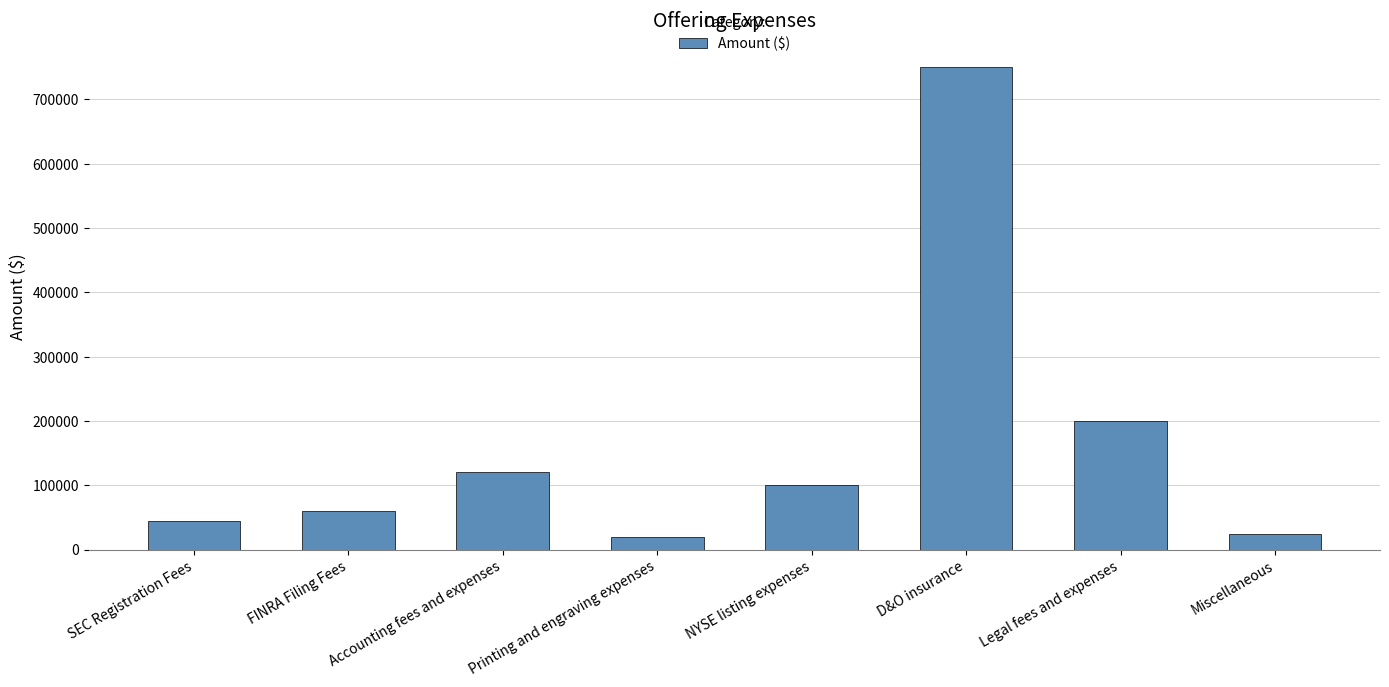

What value does the data have at Accounting fees and expenses, to the nearest 50?

120000